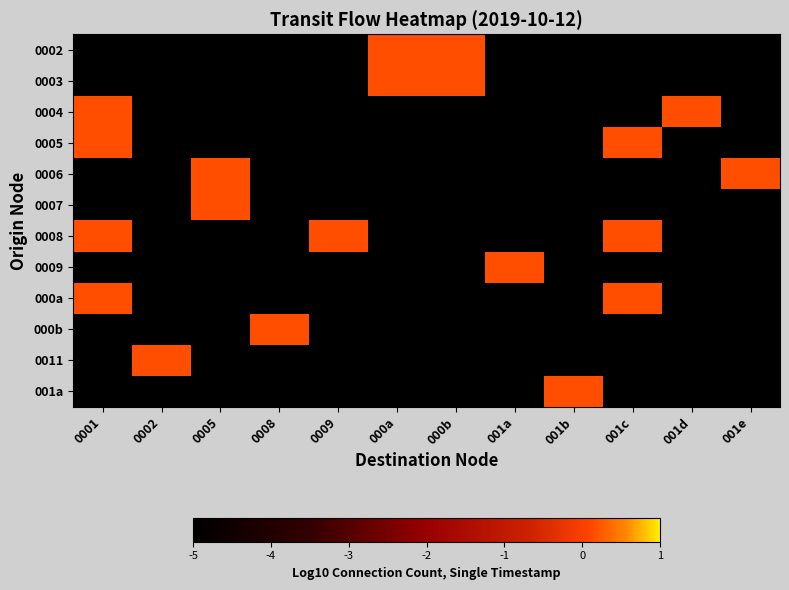

Between 0001 and 000b, which is larger?

000b